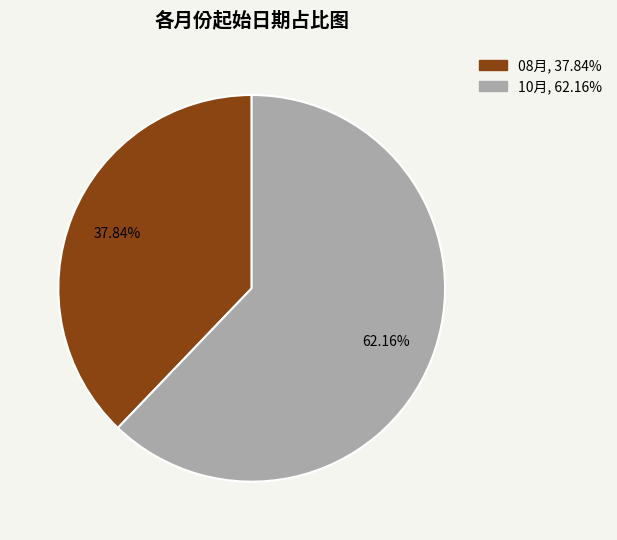

Is there a majority slice in this chart?

Yes